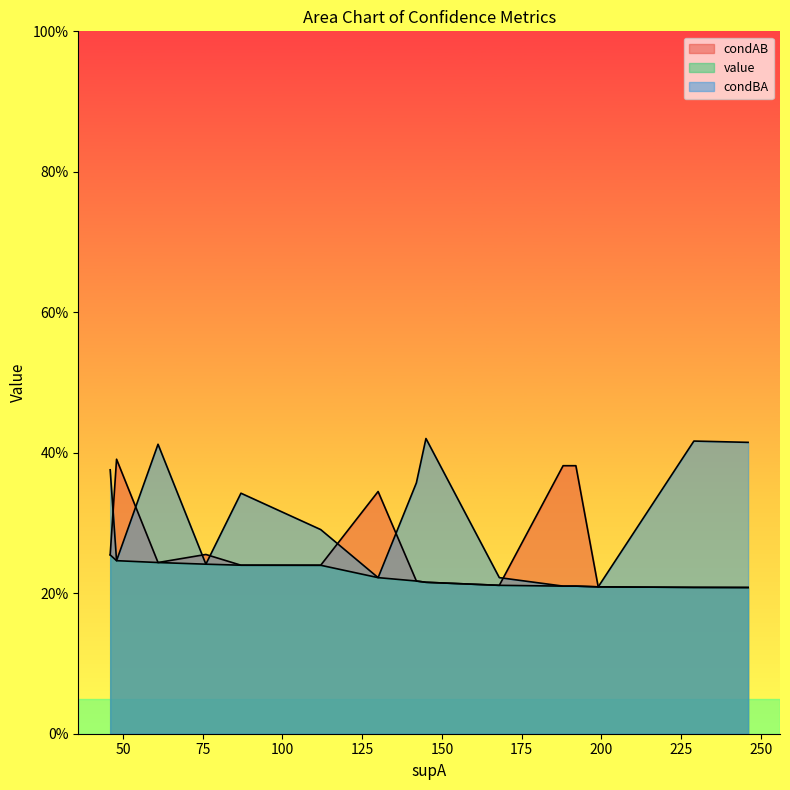

Which has a higher value, 48 or 61?

48